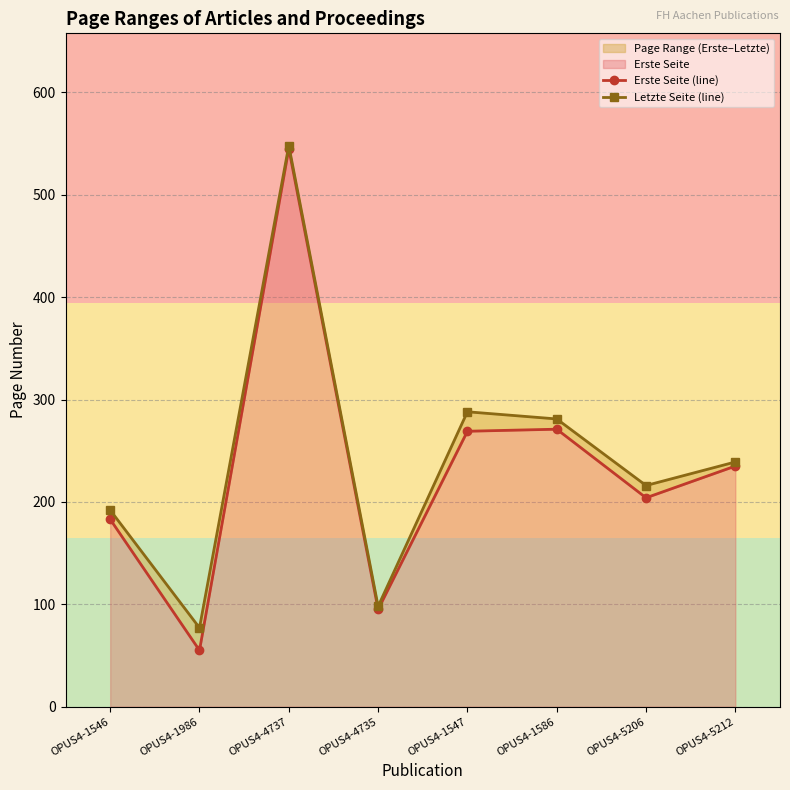

True or false: Letzte Seite (line) has more than 2 points higher than both neighbors.

False